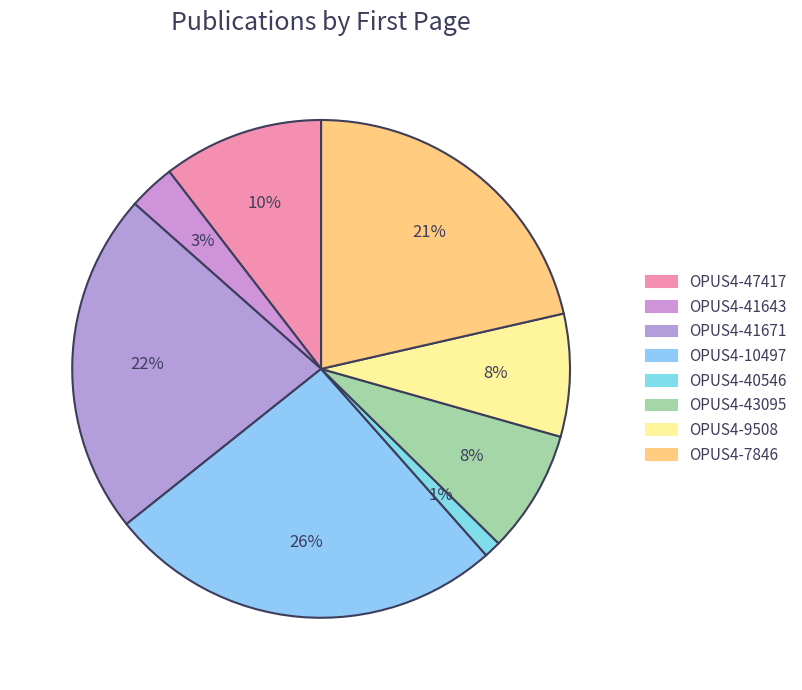

What percentage is the OPUS4-47417 slice, to the nearest percent?

10%